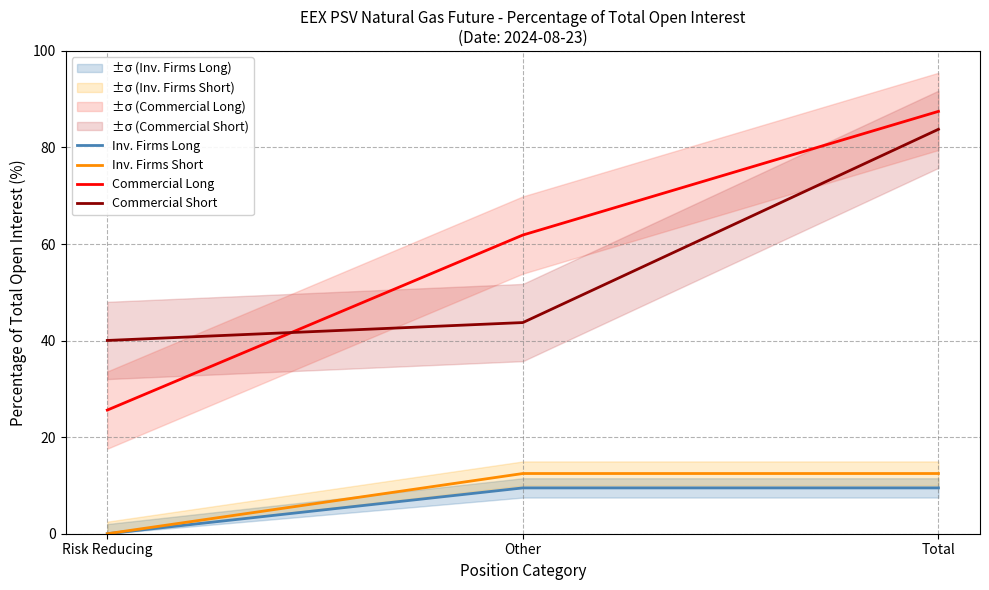

How many positive values does the Inv. Firms Long series have?

2